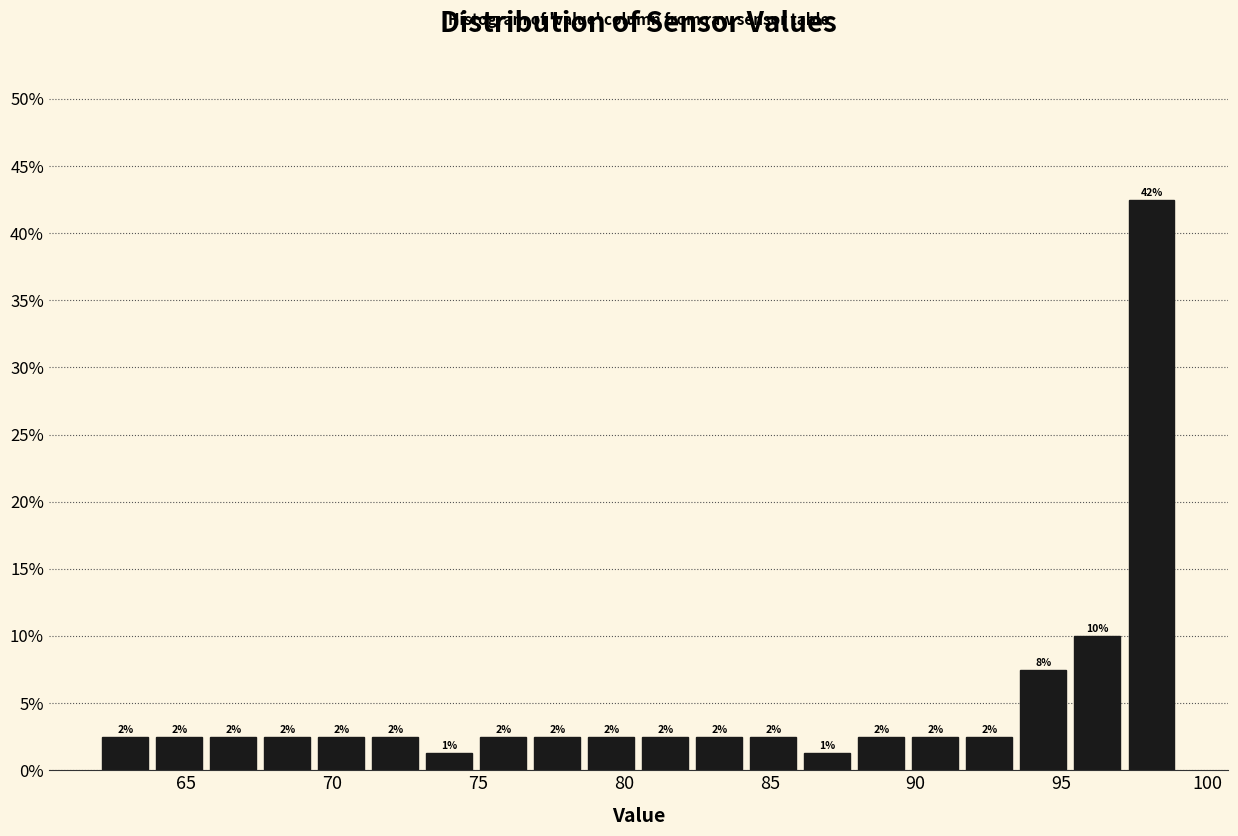

Read against the x-axis, roughly where is the centre of the tallest bar?

98.0